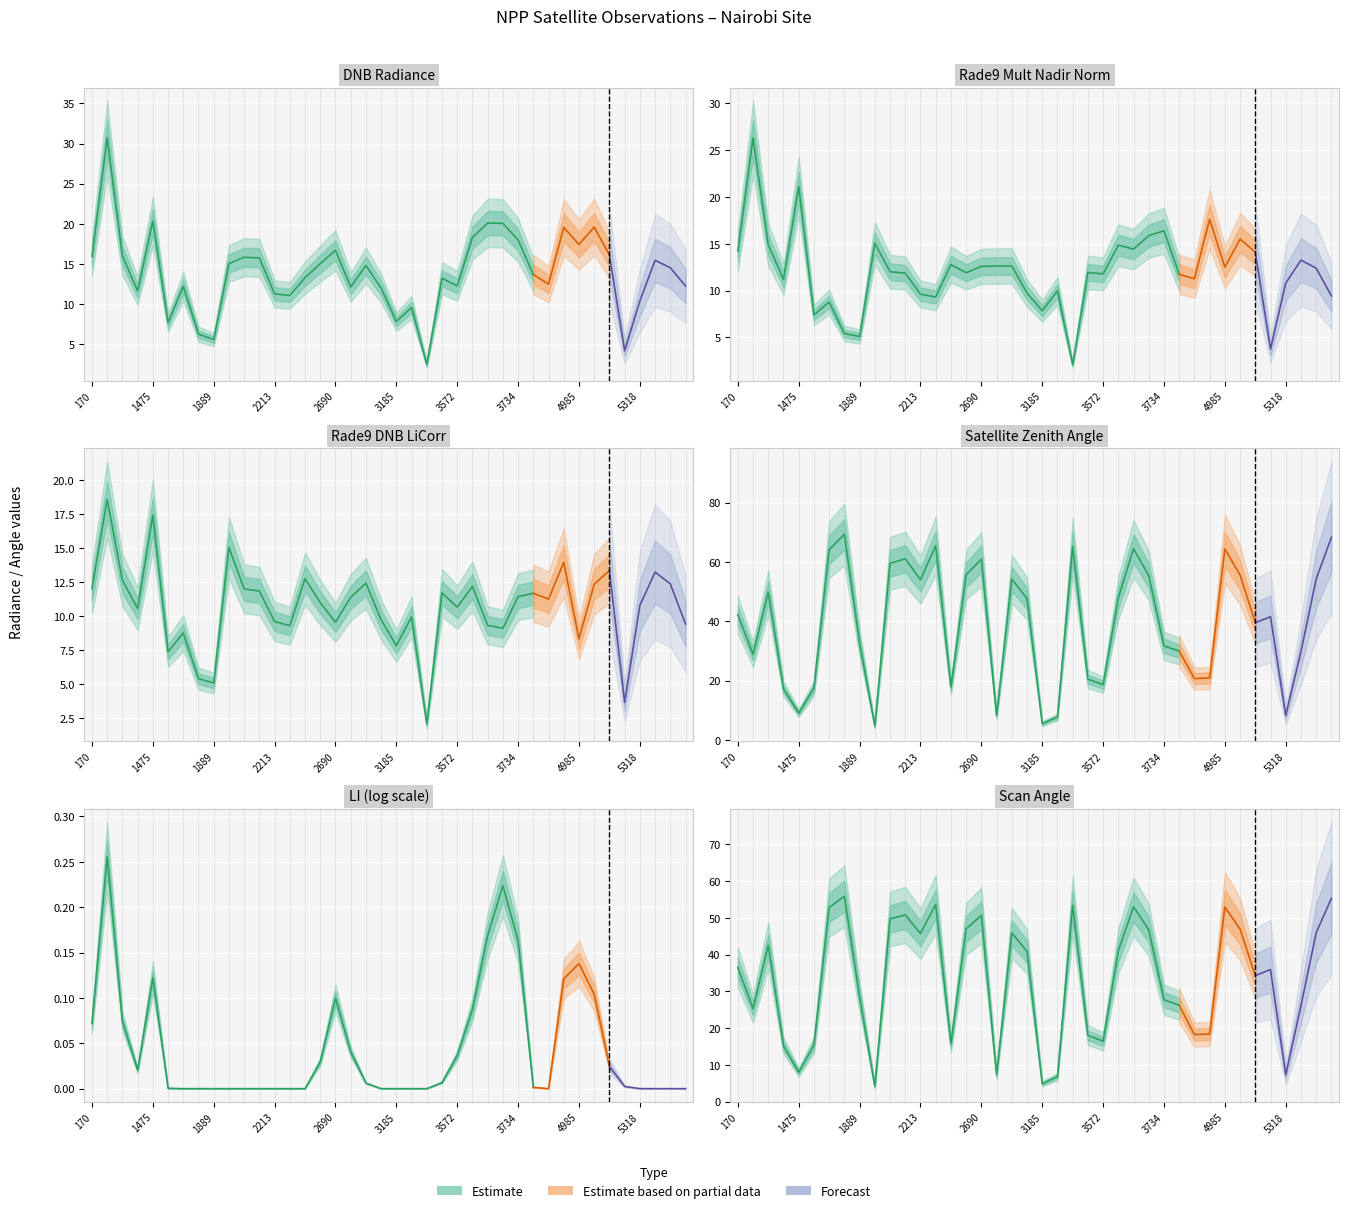

What is the difference between the dnbrad values at 1889 and 4985?

11.8